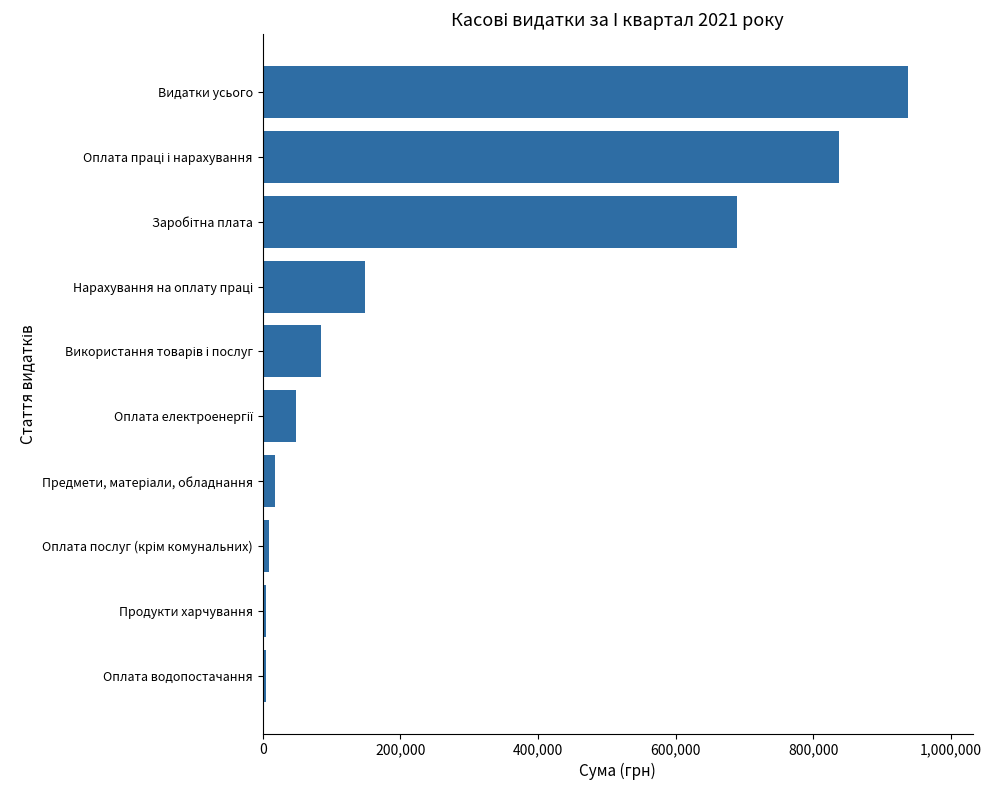

True or false: the data shows 937796.3 at Видатки усього.

True